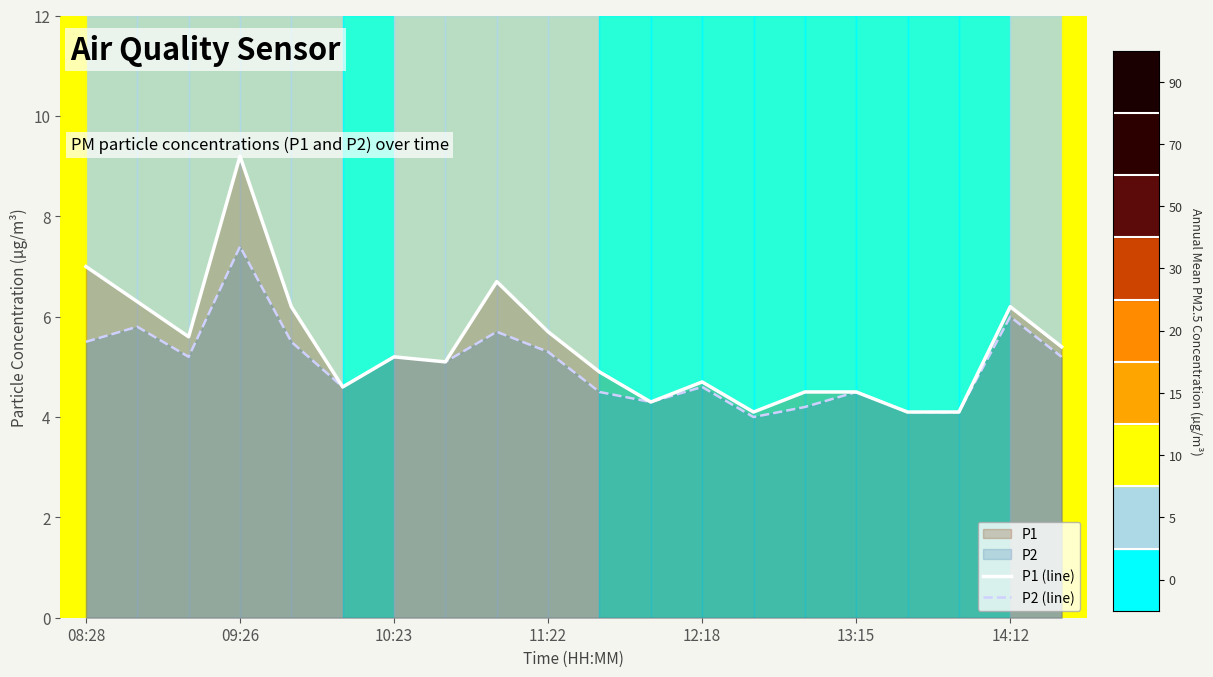

Does the chart display data point markers on the line(s)?

No